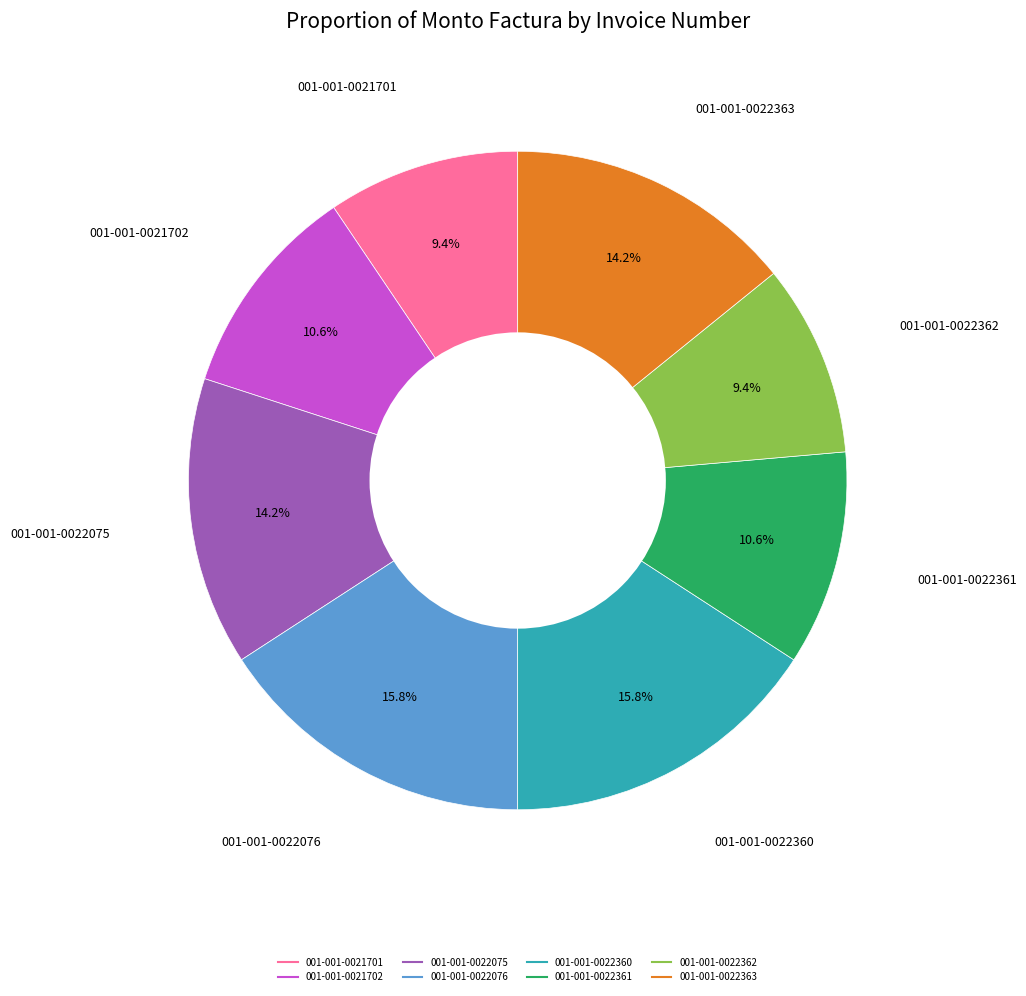

How many segments does this pie chart have?

8